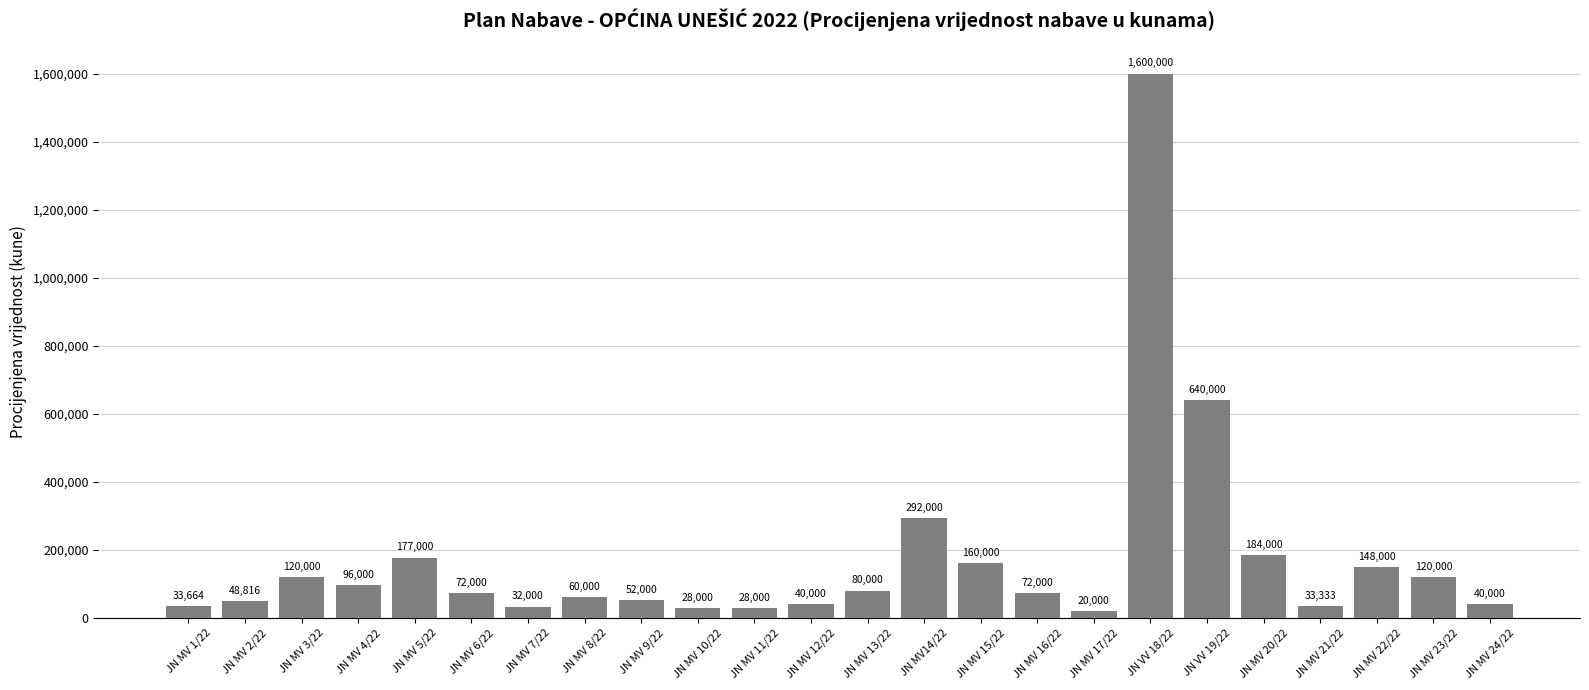

Which label corresponds to the largest value in the chart?

JN VV 18/22